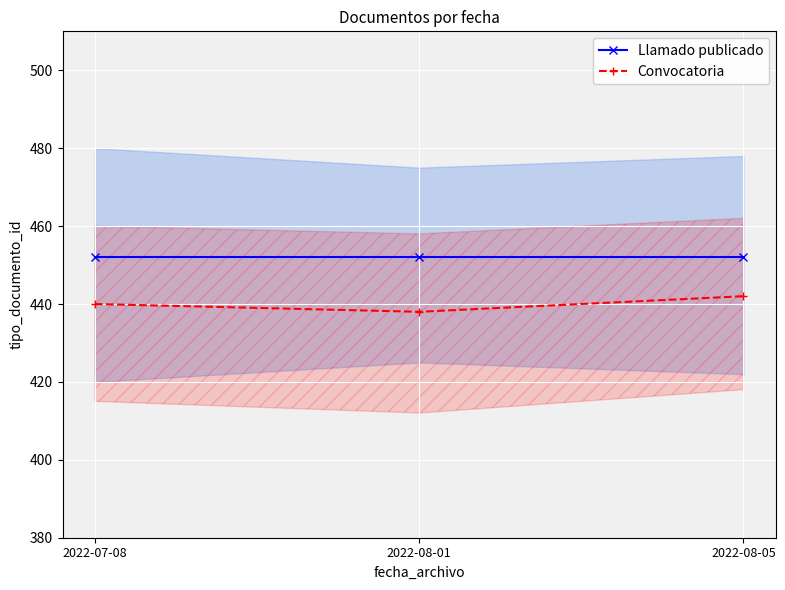

Which series changed the most between 2022-07-08 and 2022-08-05?

Convocatoria